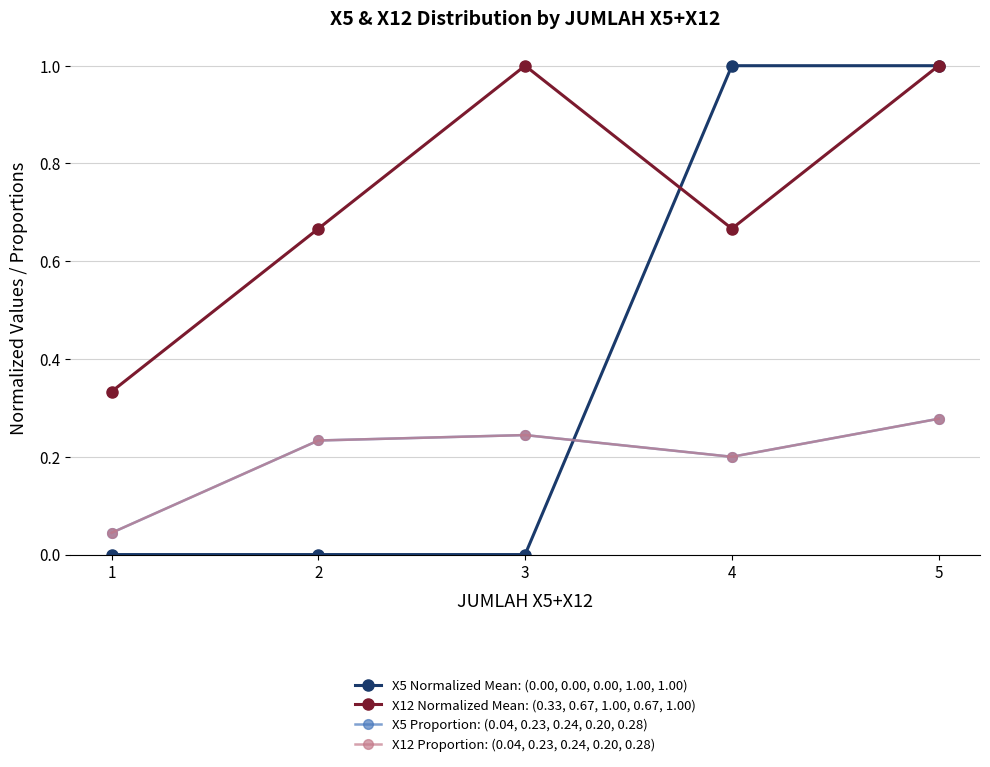

Is this an area chart (filled region under the line)?

No